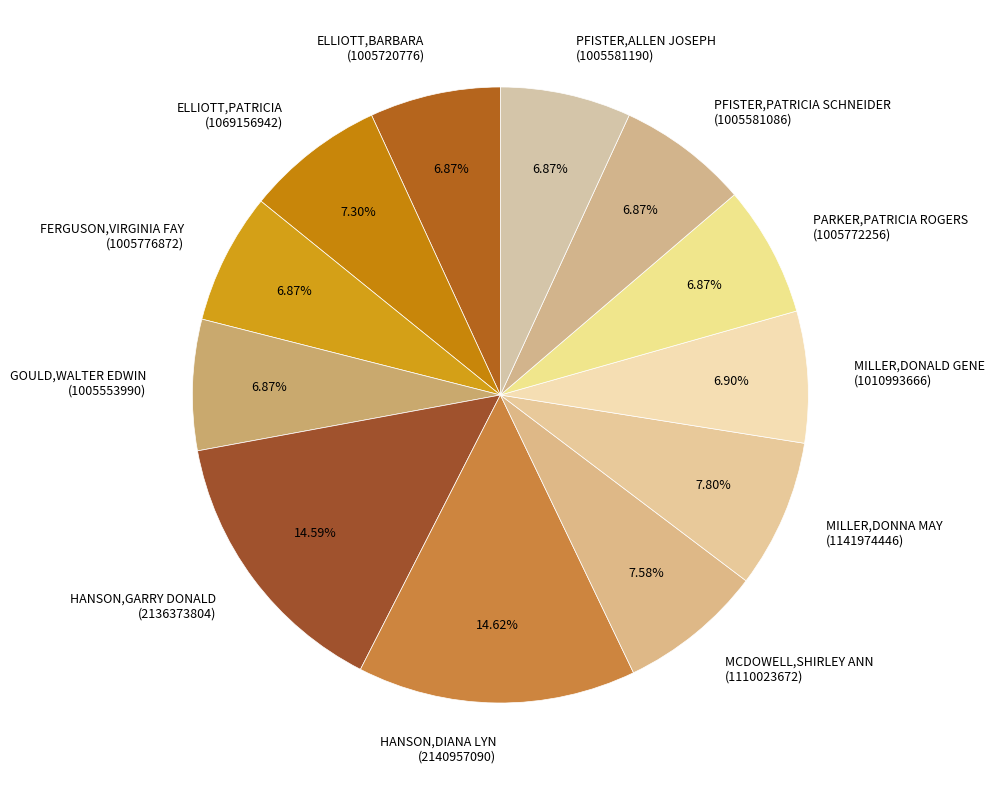

Is there a majority slice in this chart?

No